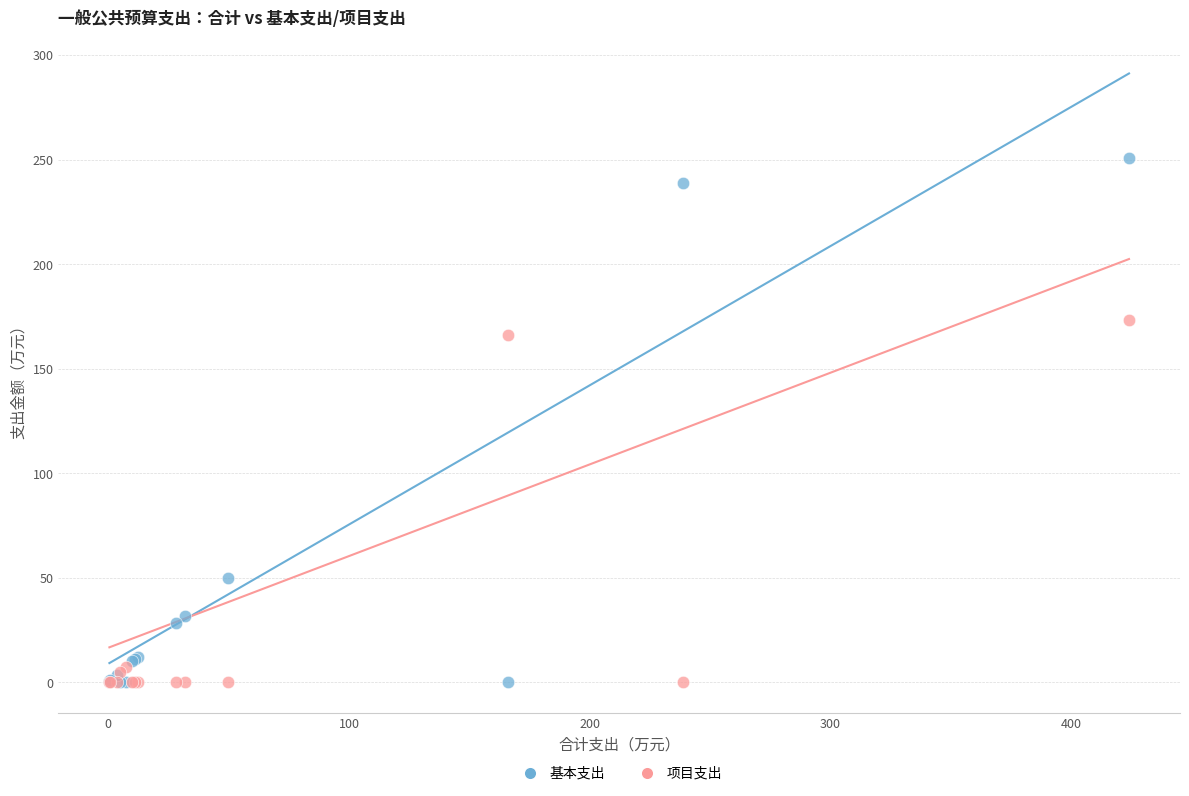

Which series has the widest spread of Y values?

基本支出